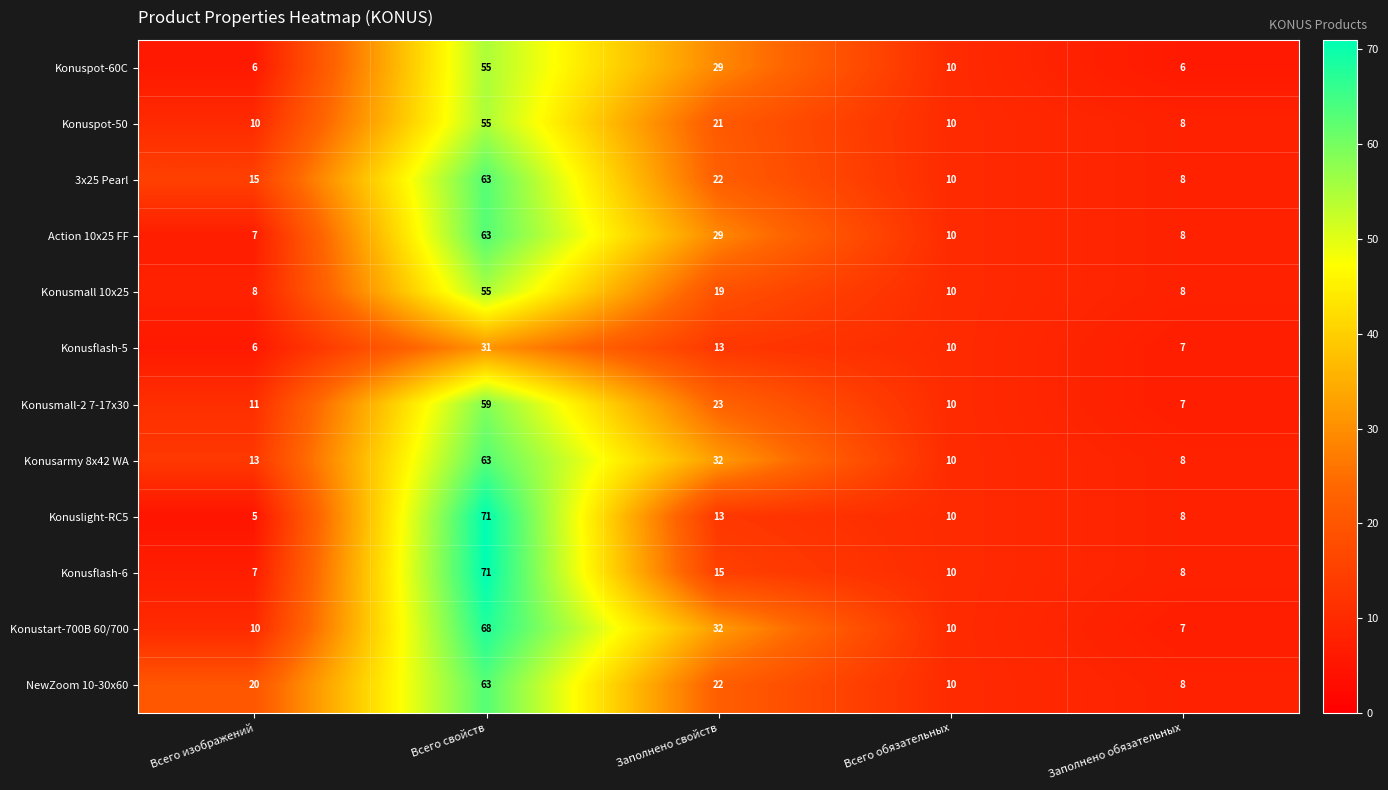

What is the minimum value shown in the chart?

5